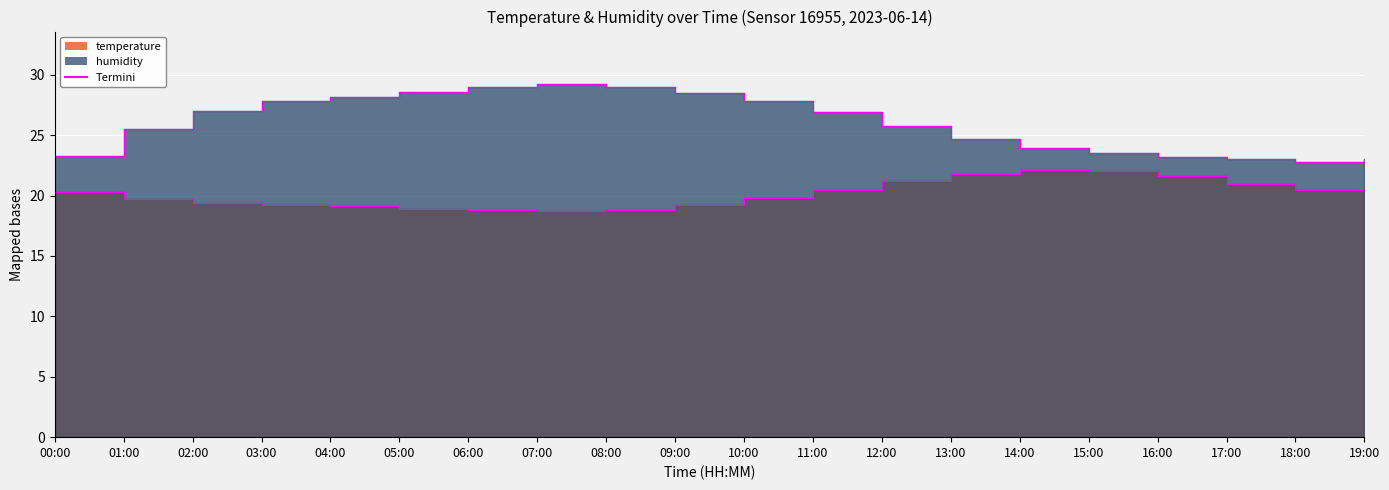

What is the value of the temperature_line point at the 13th from the left?

21.2